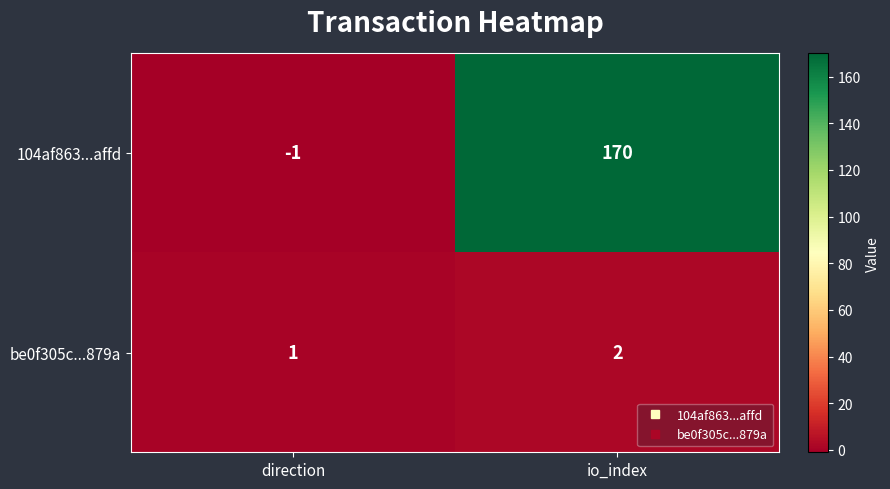

How many data points in be0f305c...879a are less than 2?

1